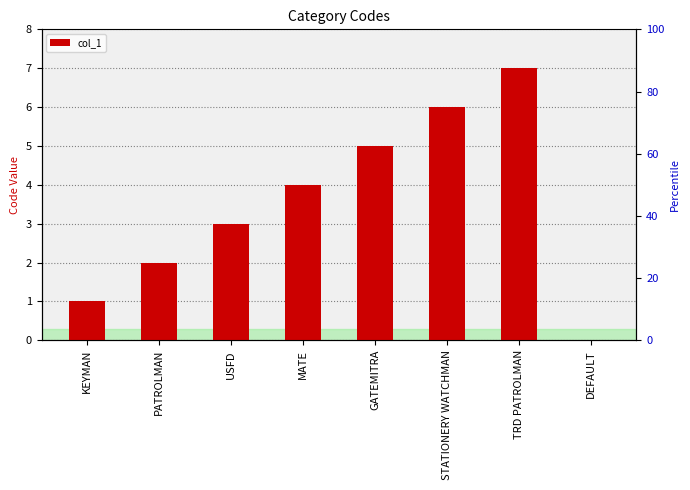

Does the chart contain stacked bars?

No